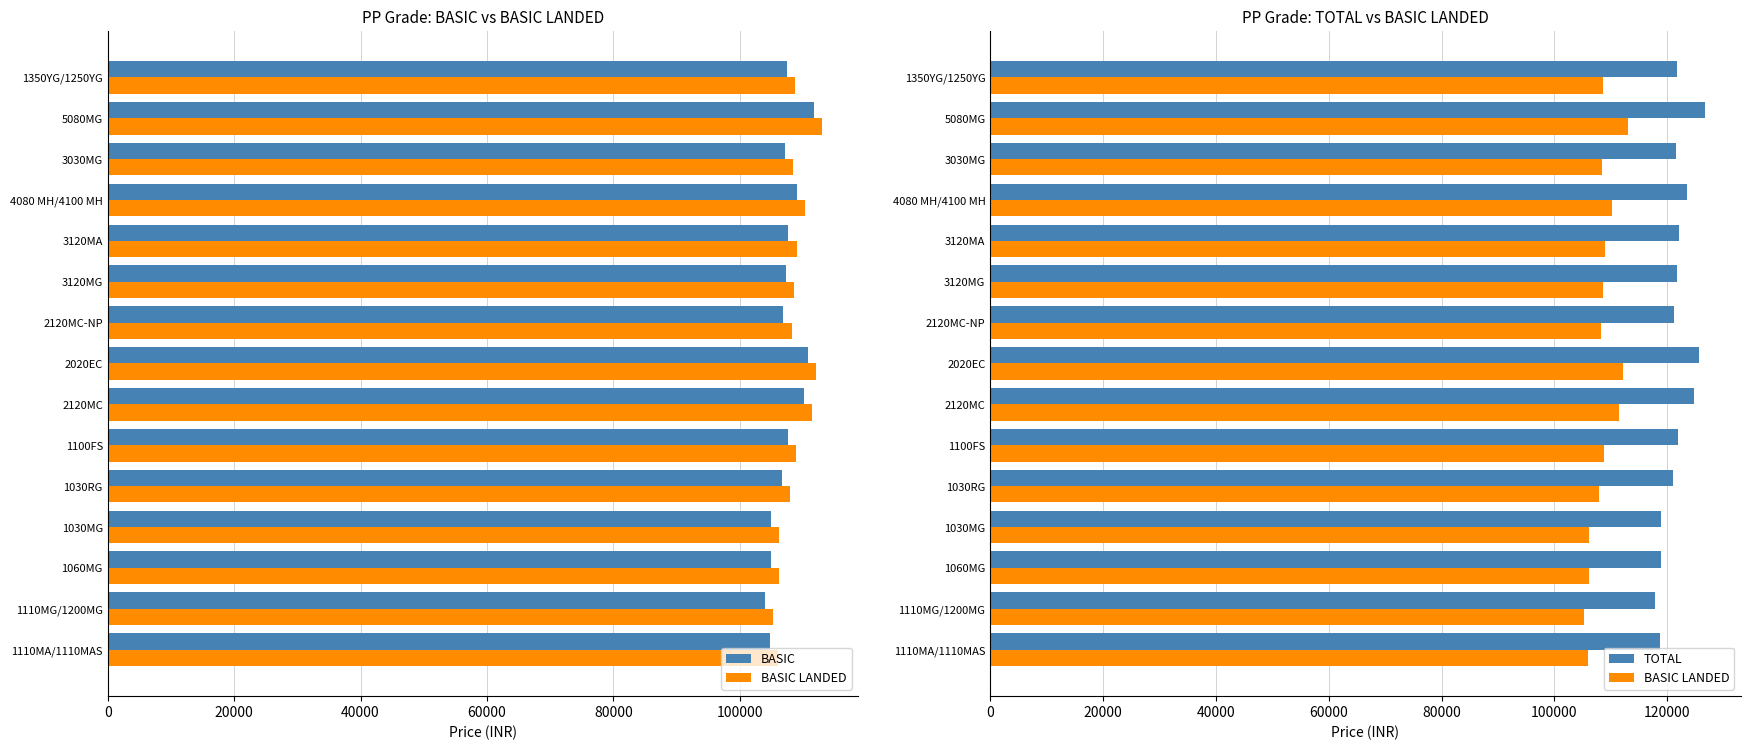

List the series in order of their peak value, lowest first.

BASIC, BASIC LANDED, TOTAL